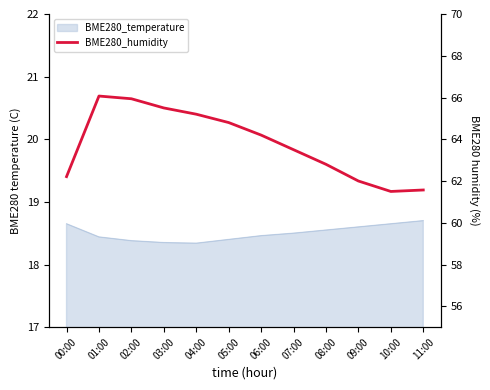

At which category does the data reach its first local peak?

01:00